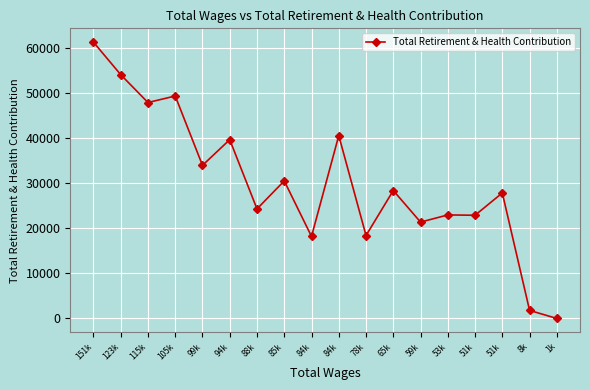

Is it true that the value at 115k is 47868?

True